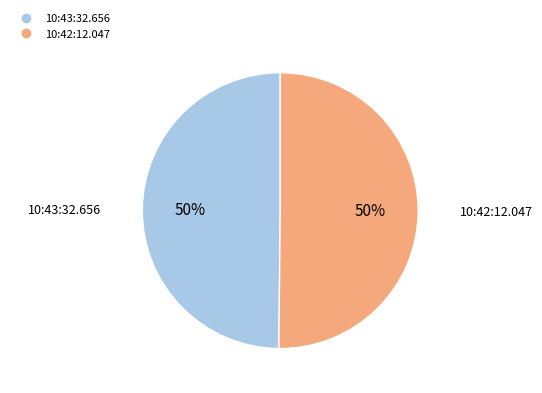

To the nearest percent, what portion does 10:42:12.047 represent?

50%